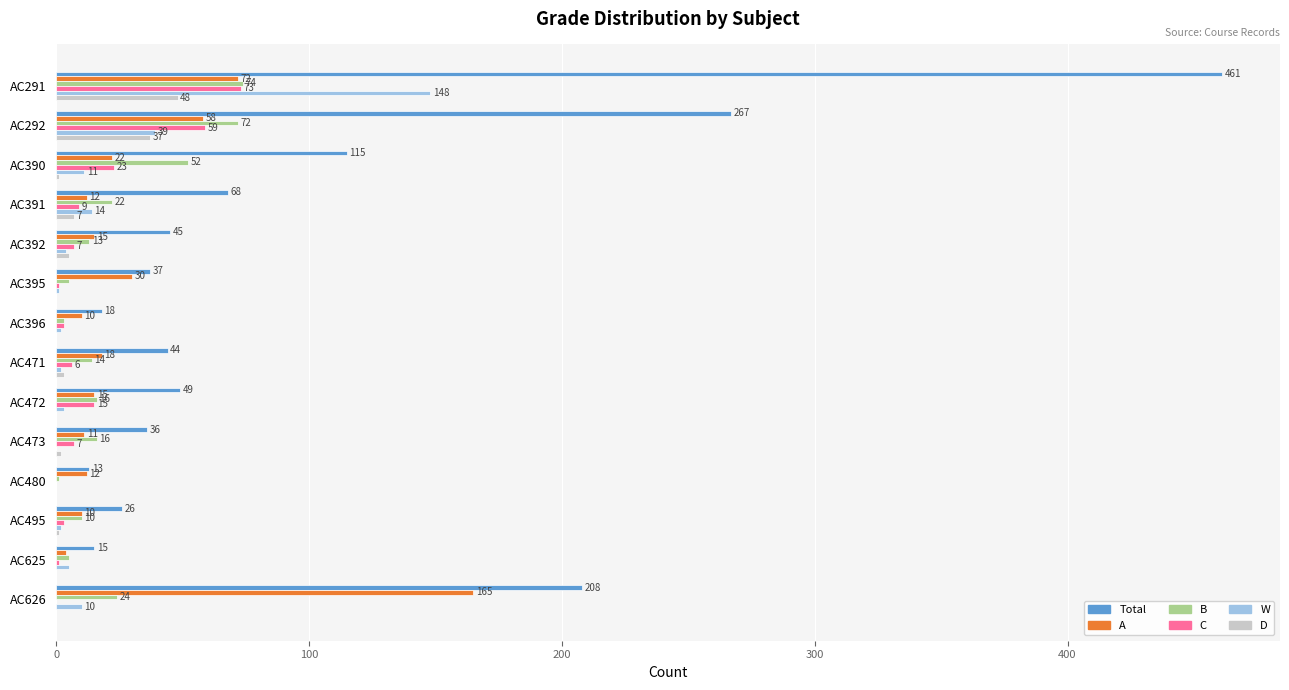

Which series has the largest total across all categories?

Total